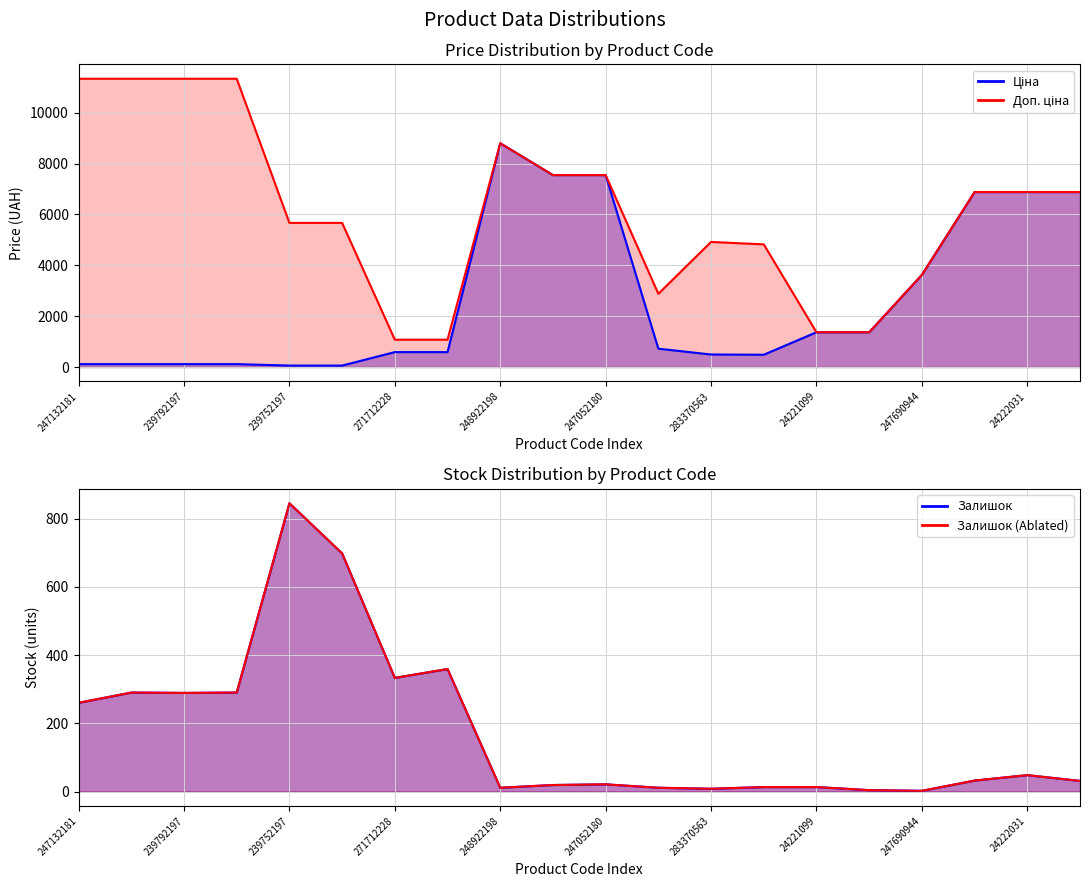

Where do Ціна and Залишок first cross each other?

239752196 and 271712228